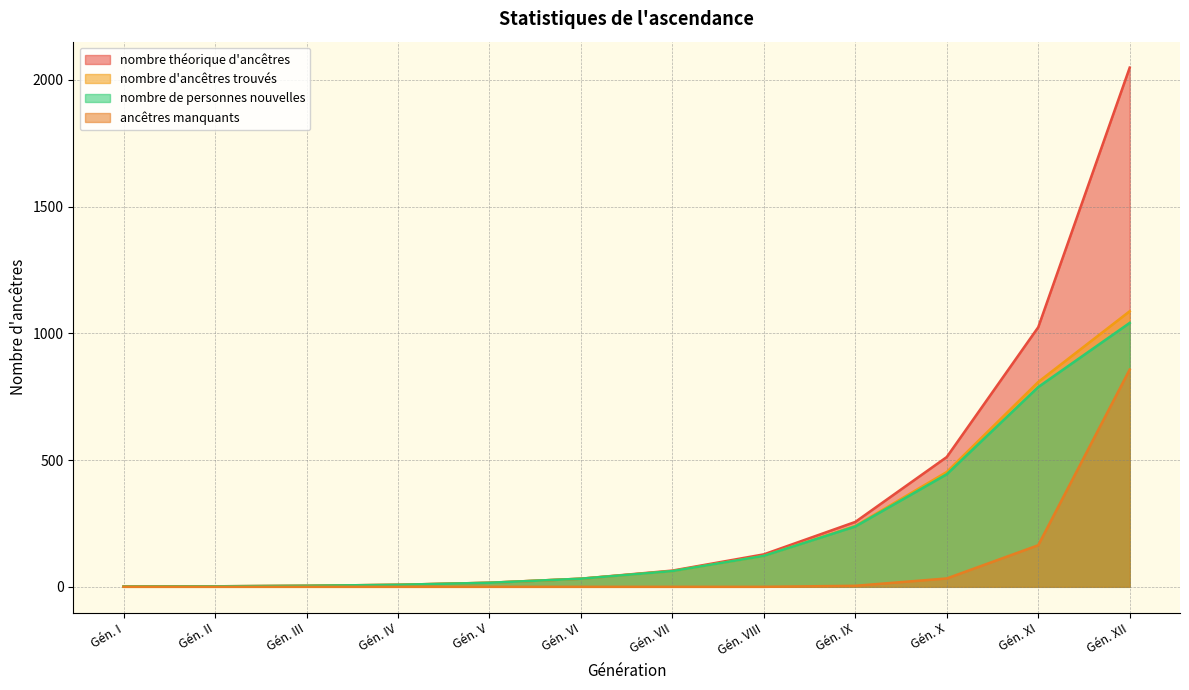

What is the sum of the nombre de personnes nouvelles values at Gén. X and Gén. II?

446